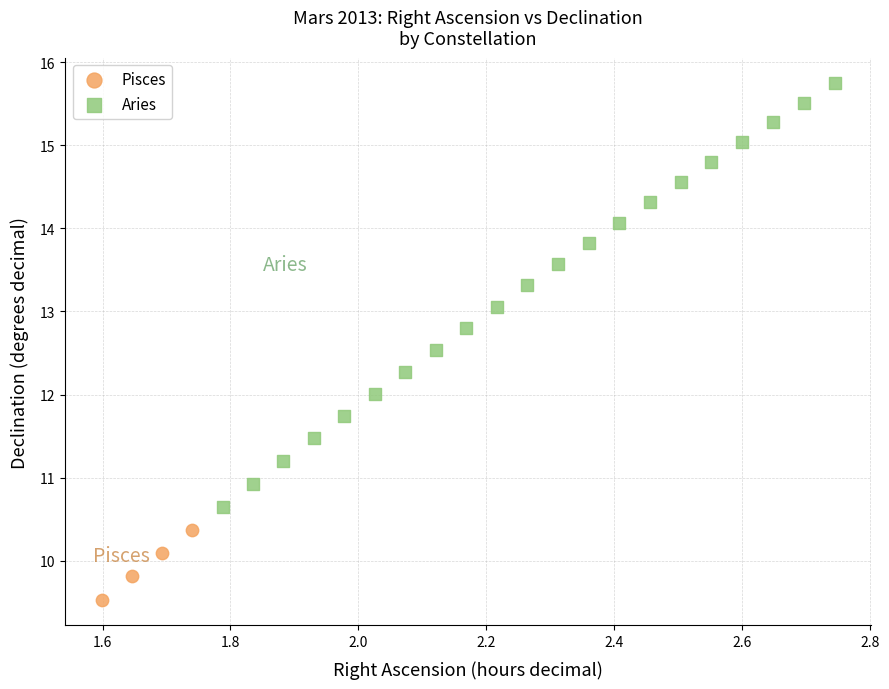

Which series reaches the minimum Y coordinate?

Pisces